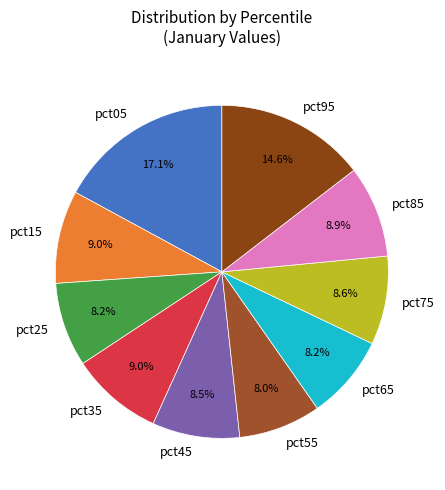

Is it true that pct15 is 1% of the pie?

False